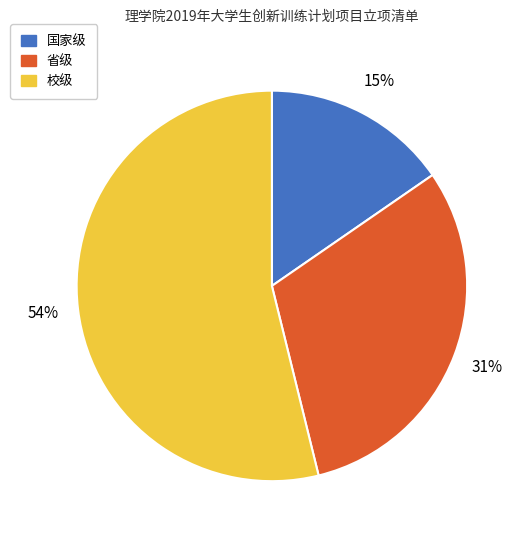

Is it true that 省级 is 37% of the pie?

False